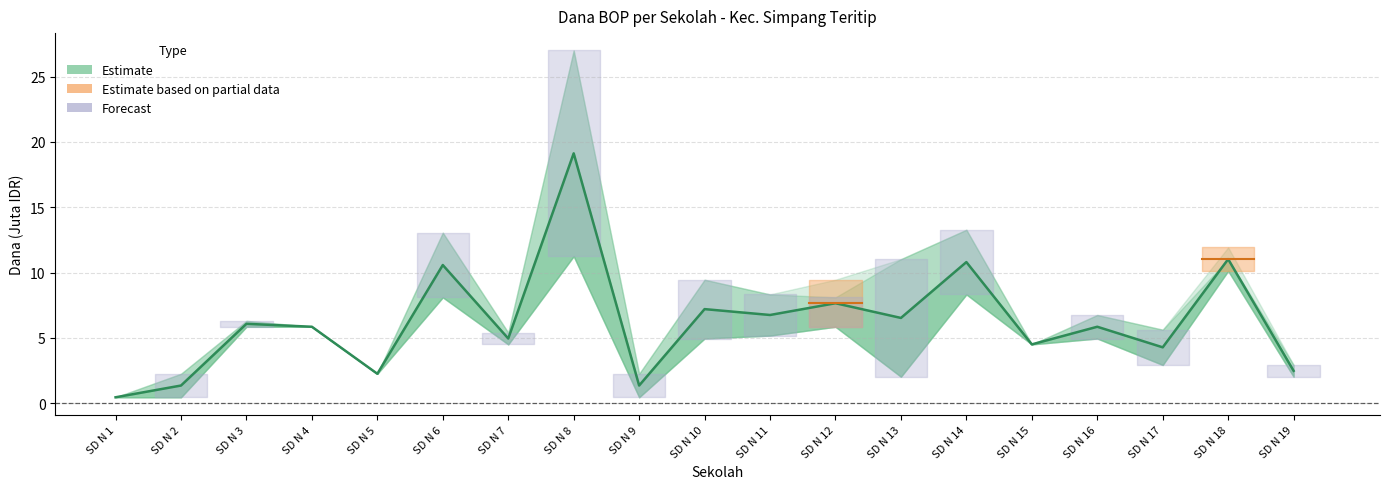

Where is the first local minimum?

SD N 5